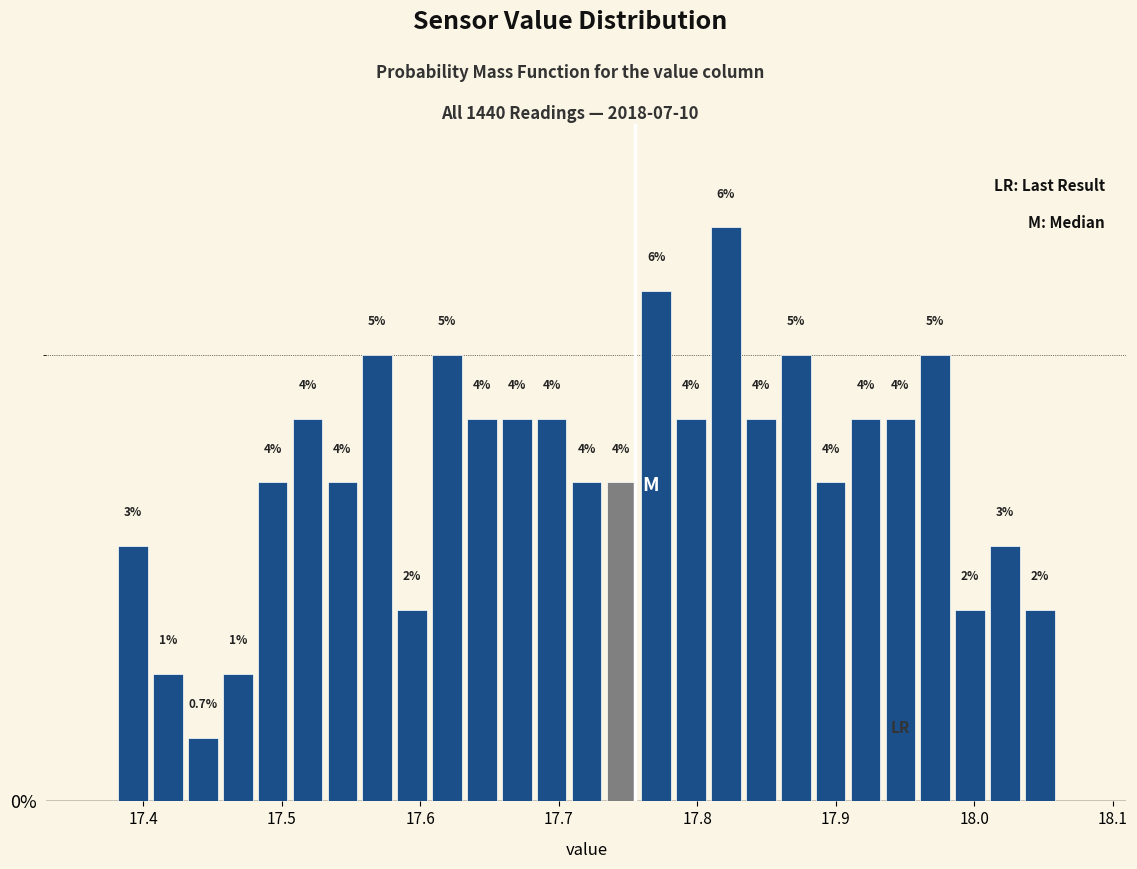

Read against the x-axis, roughly where is the centre of the tallest bar?

17.82